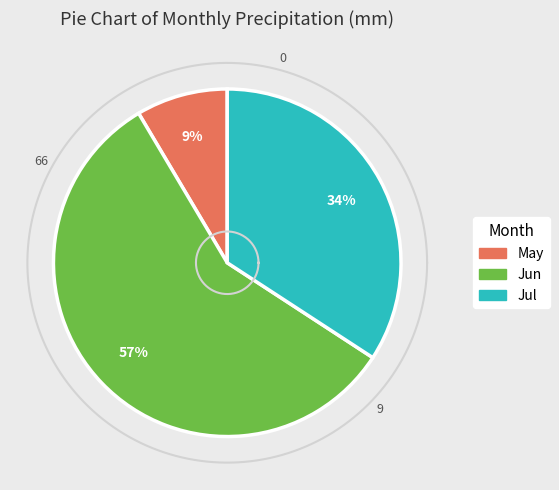

Count the number of slices in the pie.

3